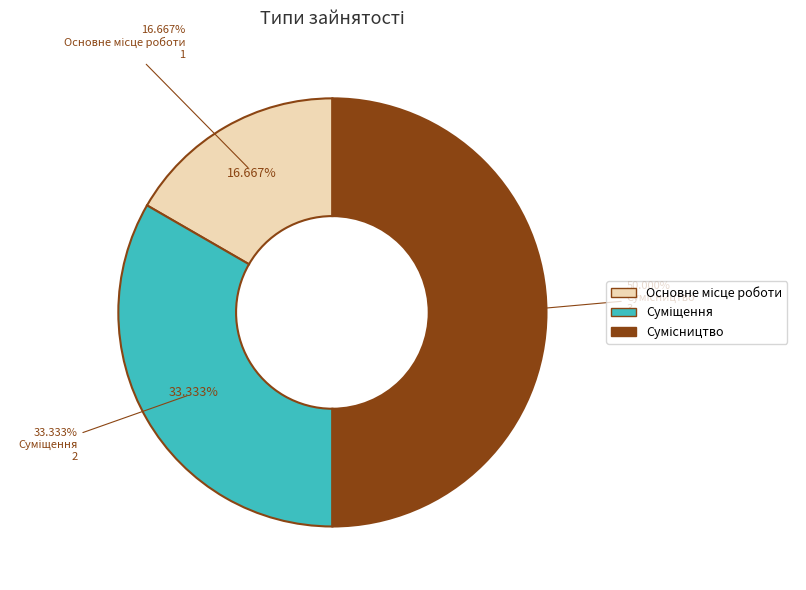

What percentage do Суміщення and Сумісництво together represent?

83.3%